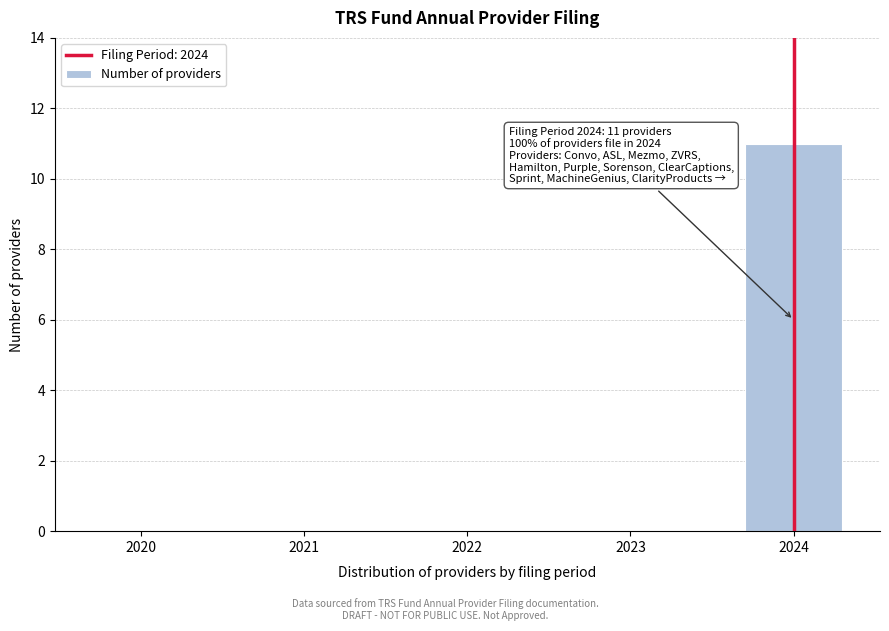

Reading left to right, what are all the values shown in this chart?

2020=0	2021=0	2022=0	2023=0	2024=11